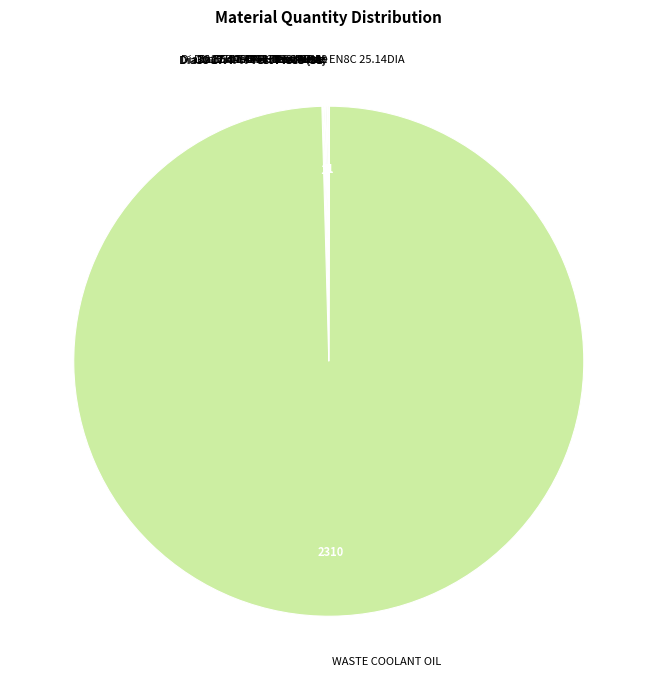

What is the largest slice in the pie chart?

WASTE COOLANT OIL